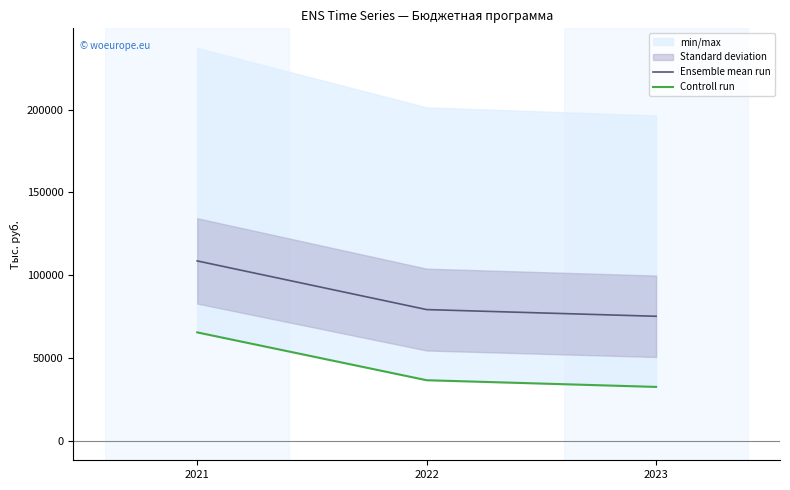

Is it true that Controll run equals 19883.0 at 2021?

False